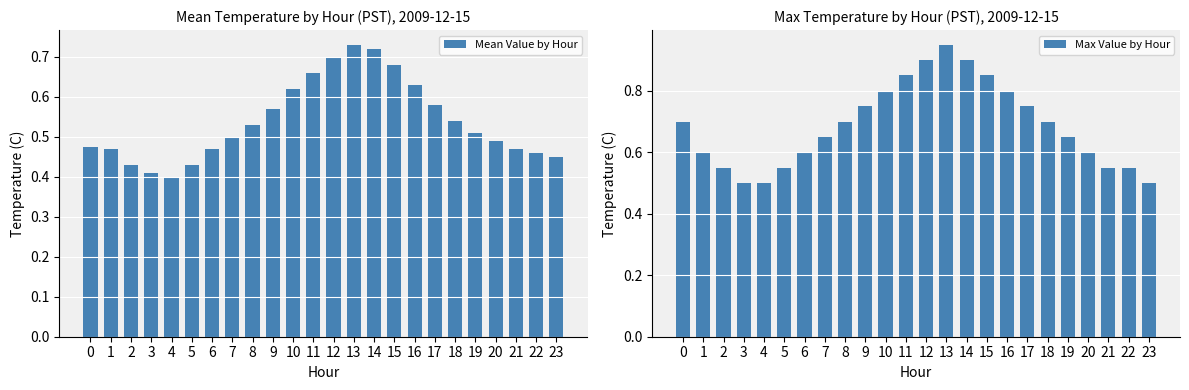

Which series has the largest total across all categories?

Max Value by Hour